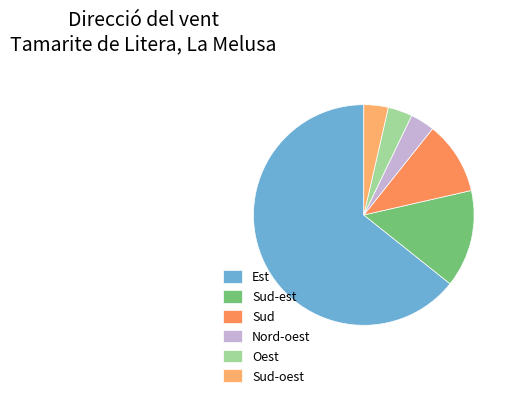

To the nearest percent, what is the average slice percentage?

17%